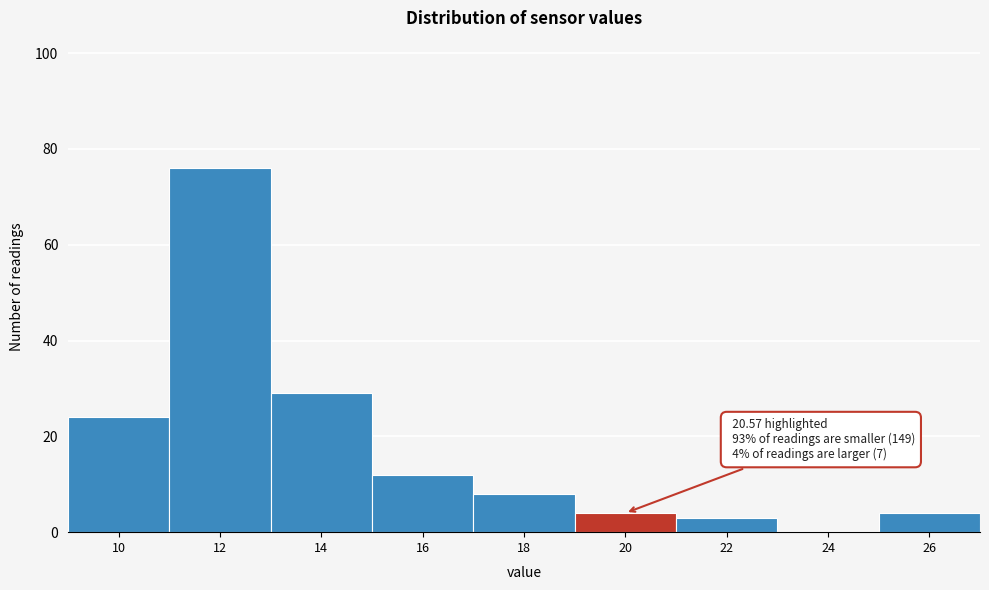

Reading left to right, what are all the values shown in this chart?

10=24	12=76	14=29	16=12	18=8	20=4	22=3	24=0	26=4